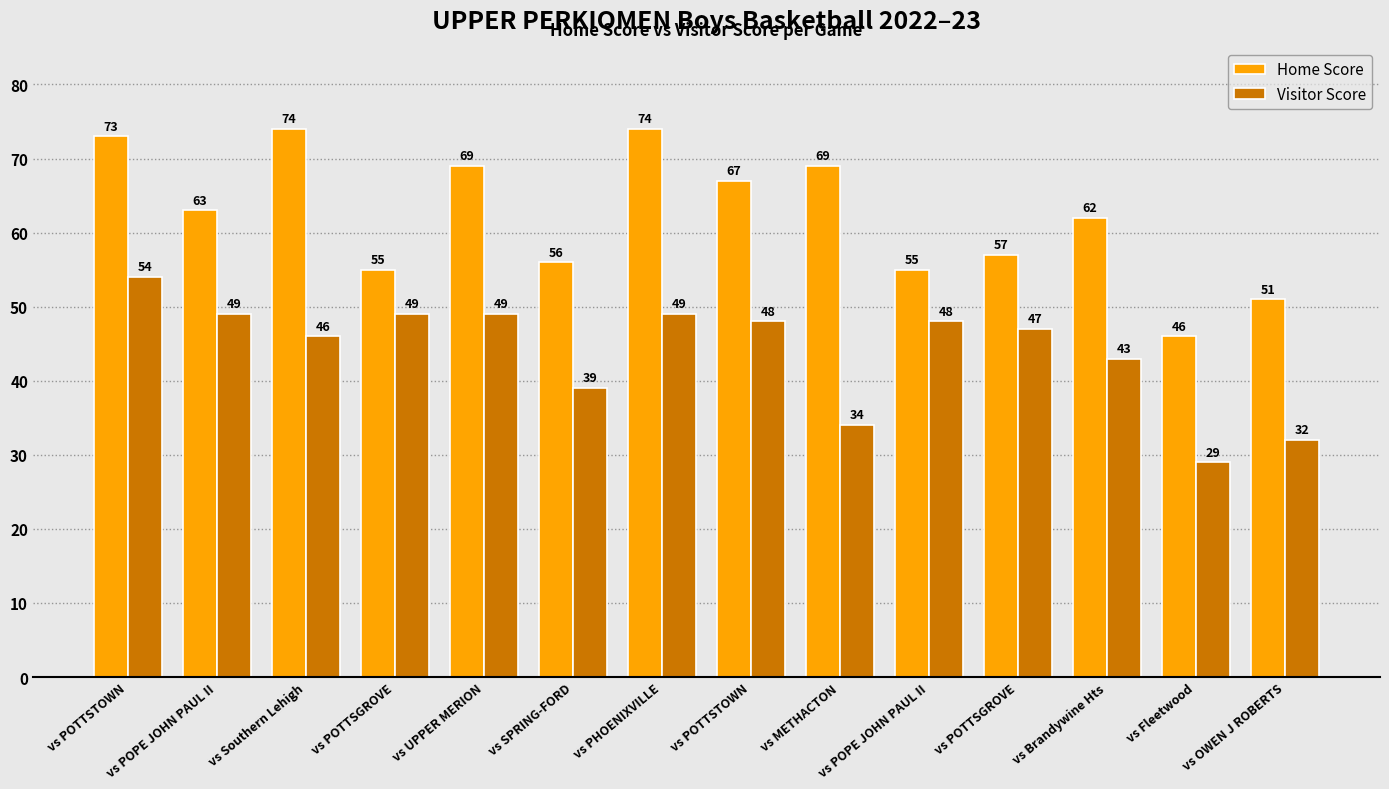

What is the smallest value displayed?

29